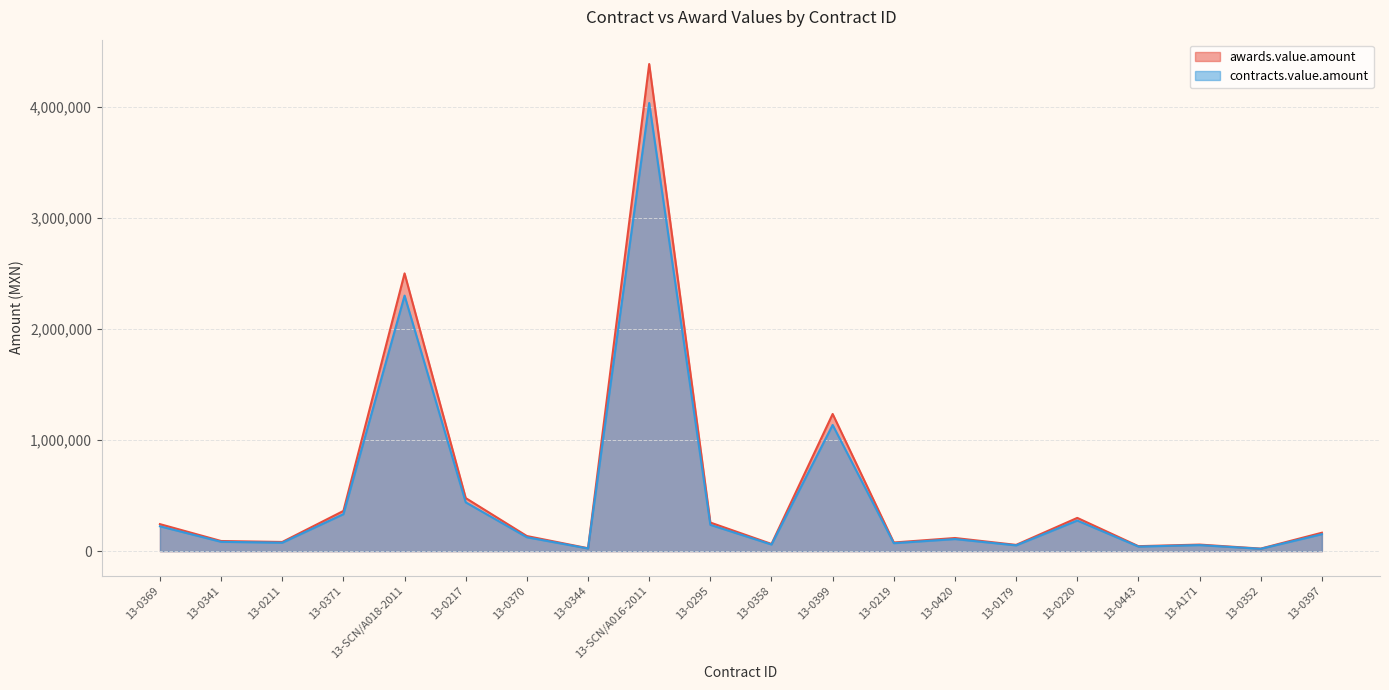

Rank the series by their maximum value, from lowest to highest.

contracts.value.amount, awards.value.amount